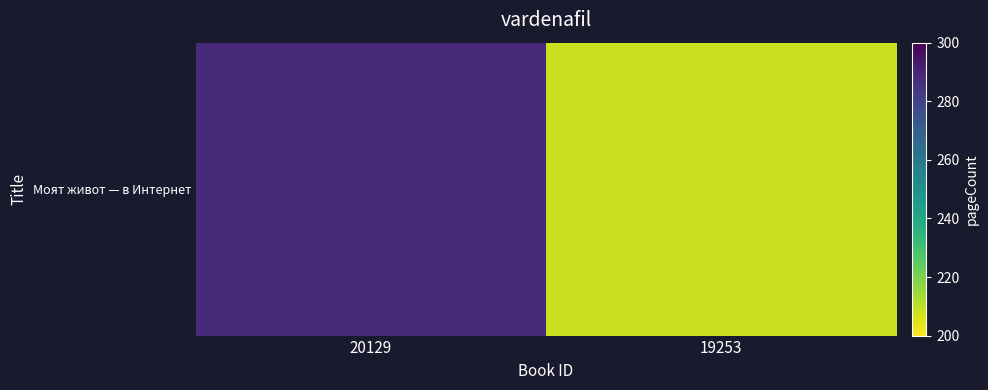

List the labels in order of value, smallest first.

19253, 20129